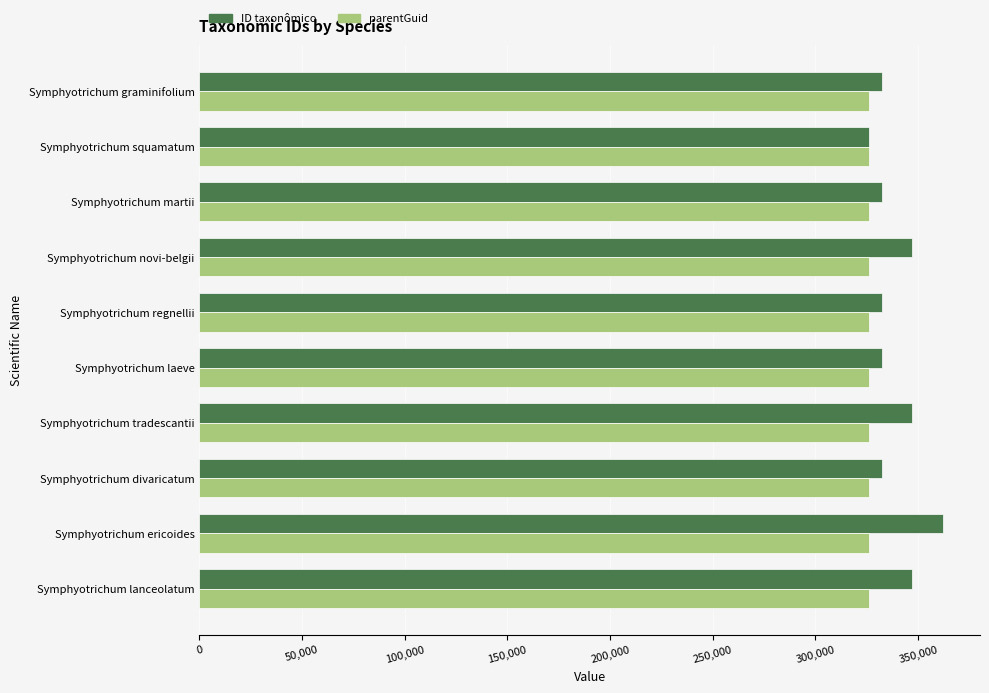

What is the total value across all series at Symphyotrichum novi-belgii?

672956